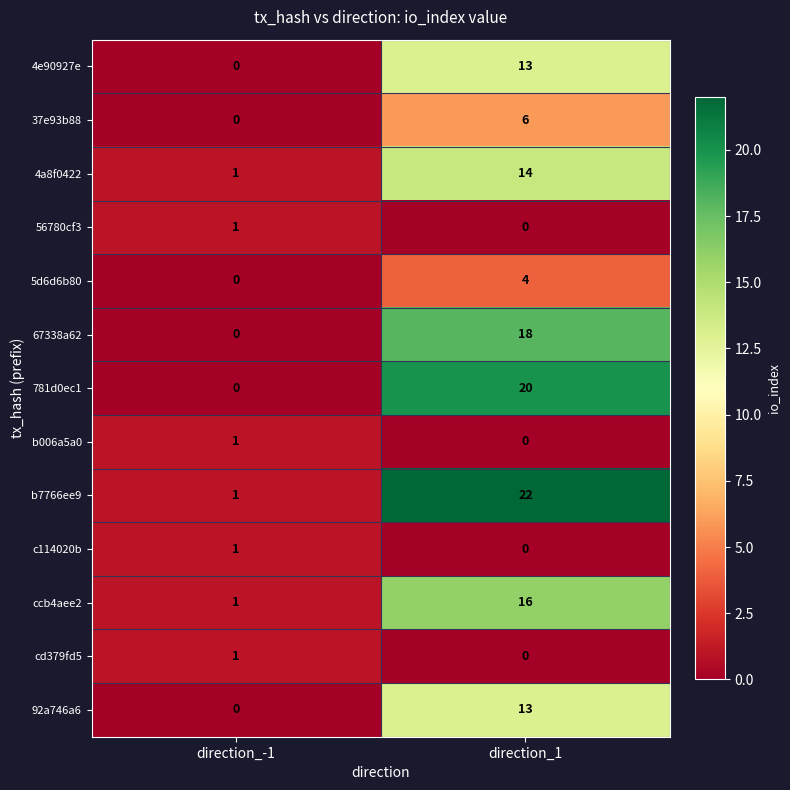

What is the sum of all ccb4aee2 values?

17